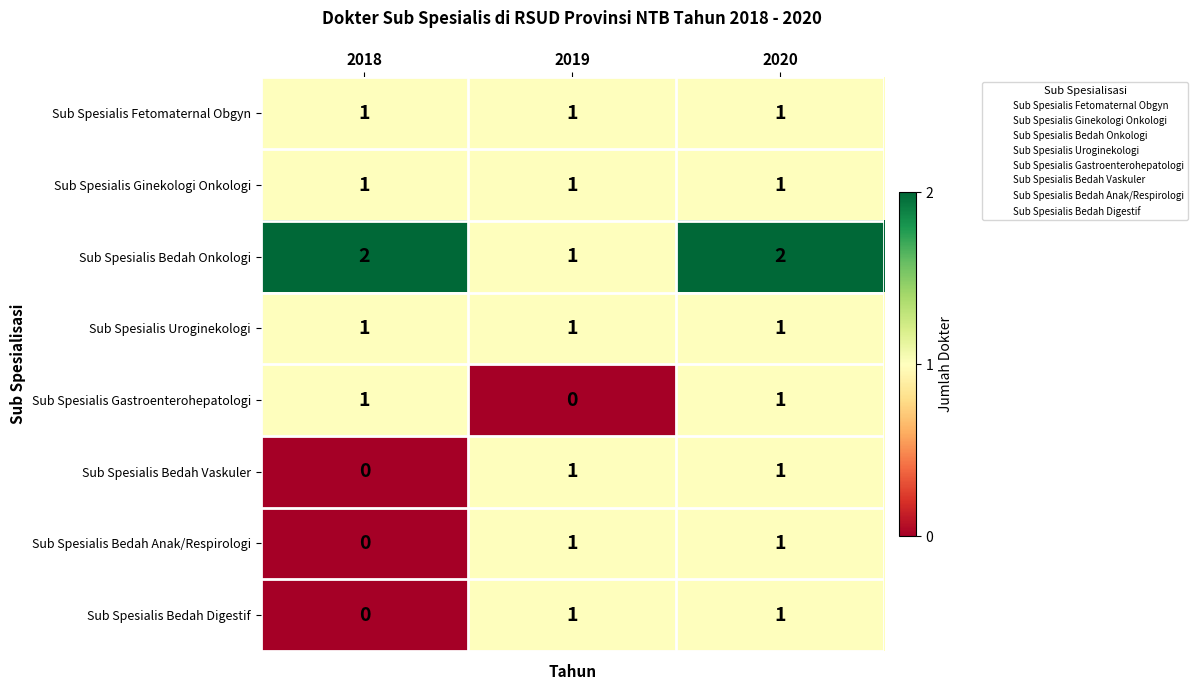

Reading left to right, list all the values displayed in this chart.

Sub Spesialis Fetomaternal Obgyn: 2018=1	2019=1	2020=1
Sub Spesialis Ginekologi Onkologi: 2018=1	2019=1	2020=1
Sub Spesialis Bedah Onkologi: 2018=2	2019=1	2020=2
Sub Spesialis Uroginekologi: 2018=1	2019=1	2020=1
Sub Spesialis Gastroenterohepatologi: 2018=1	2019=0	2020=1
Sub Spesialis Bedah Vaskuler: 2018=0	2019=1	2020=1
Sub Spesialis Bedah Anak/Respirologi: 2018=0	2019=1	2020=1
Sub Spesialis Bedah Digestif: 2018=0	2019=1	2020=1